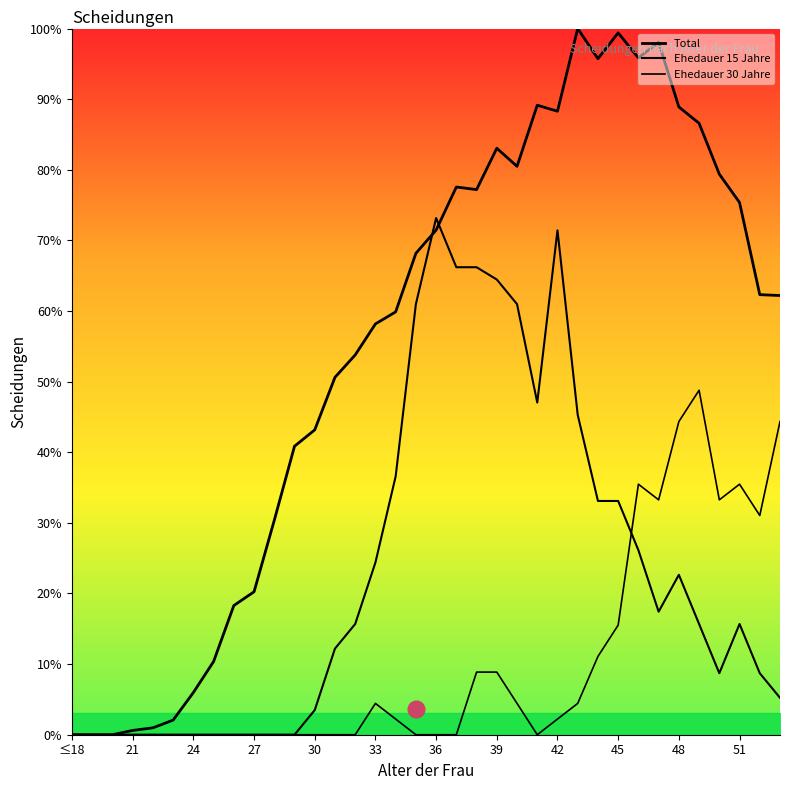

Count the number of data series in this chart.

3